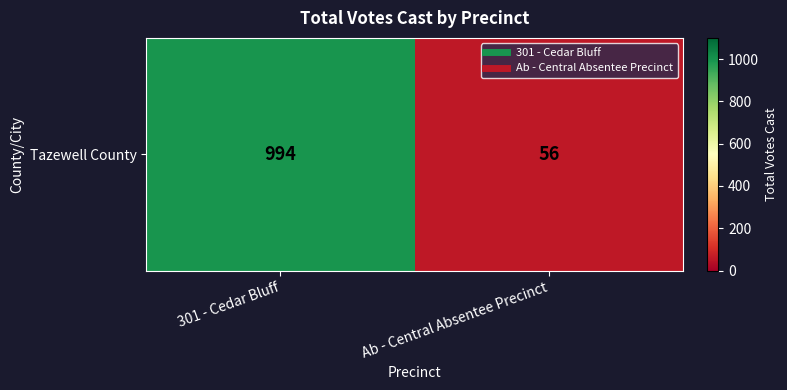

Rank the categories by value from highest to lowest.

301 - Cedar Bluff, Ab - Central Absentee Precinct